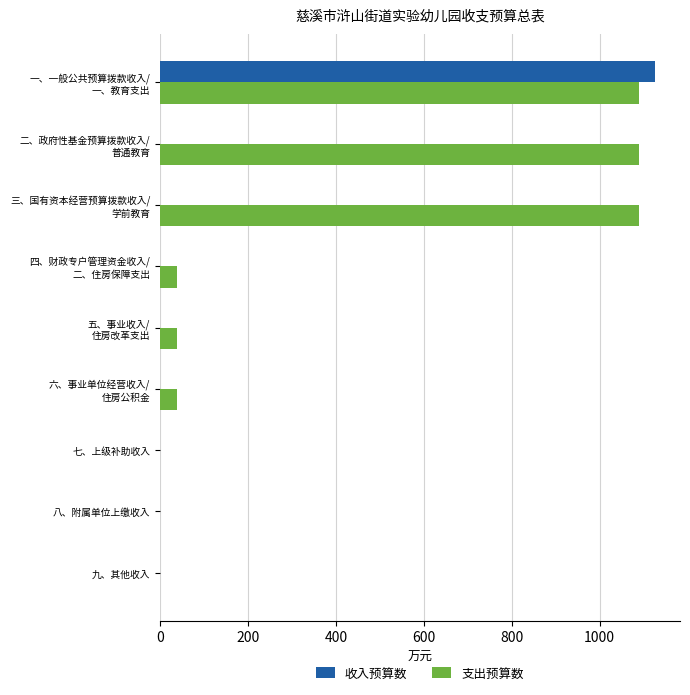

What is the sum of all 支出预算数 values?

3379.1